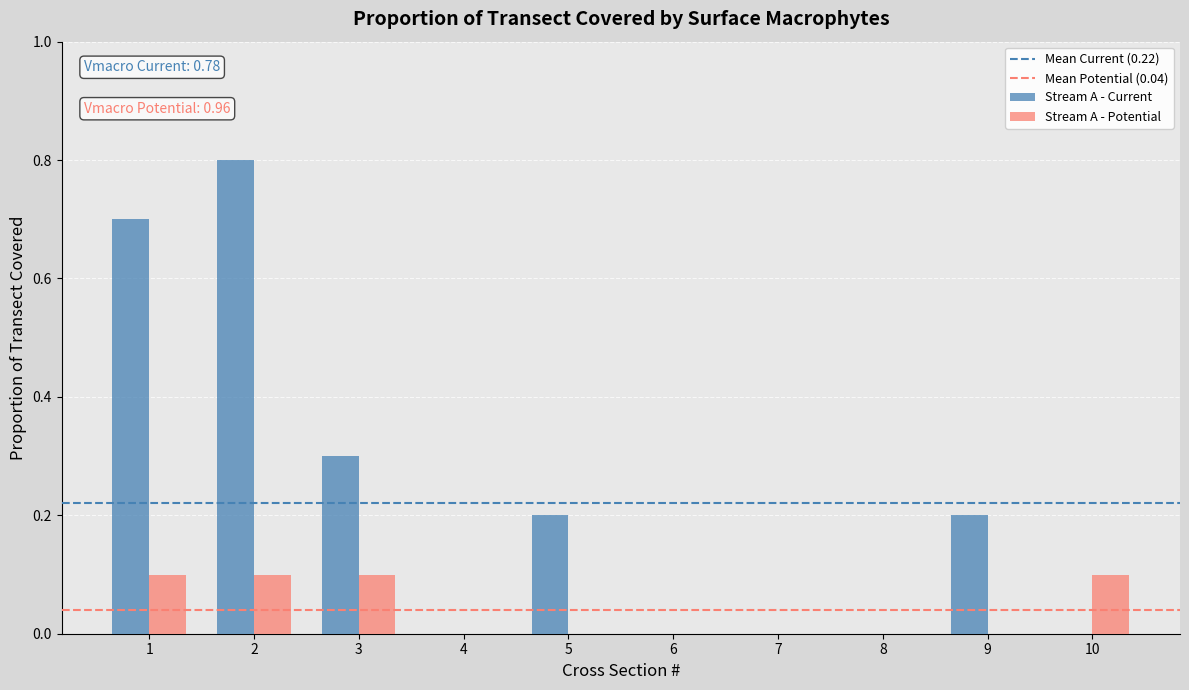

True or false: Stream A - Potential has a value of 0.1 at 2.

True